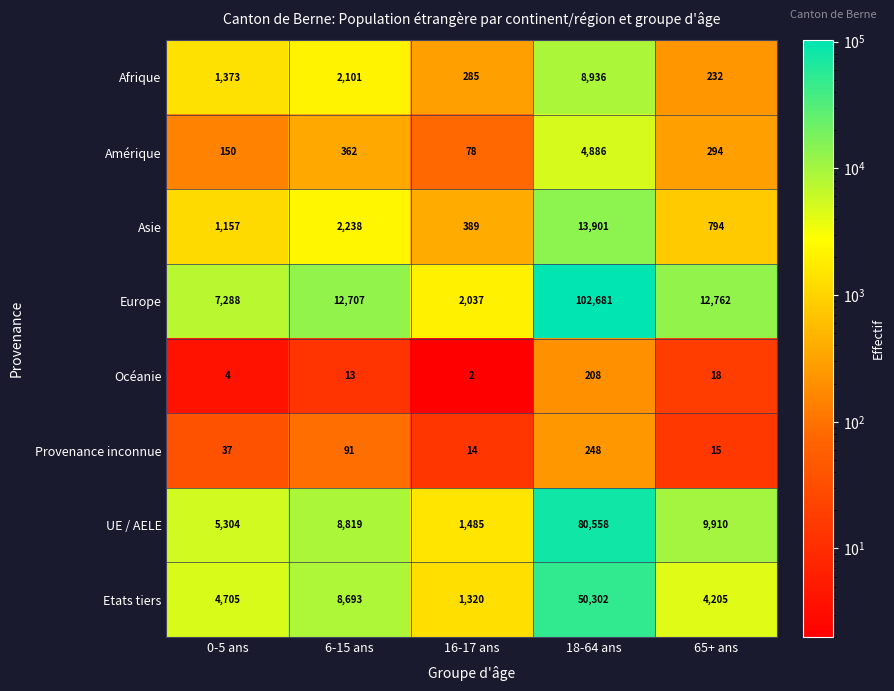

How many series are shown in this chart?

8